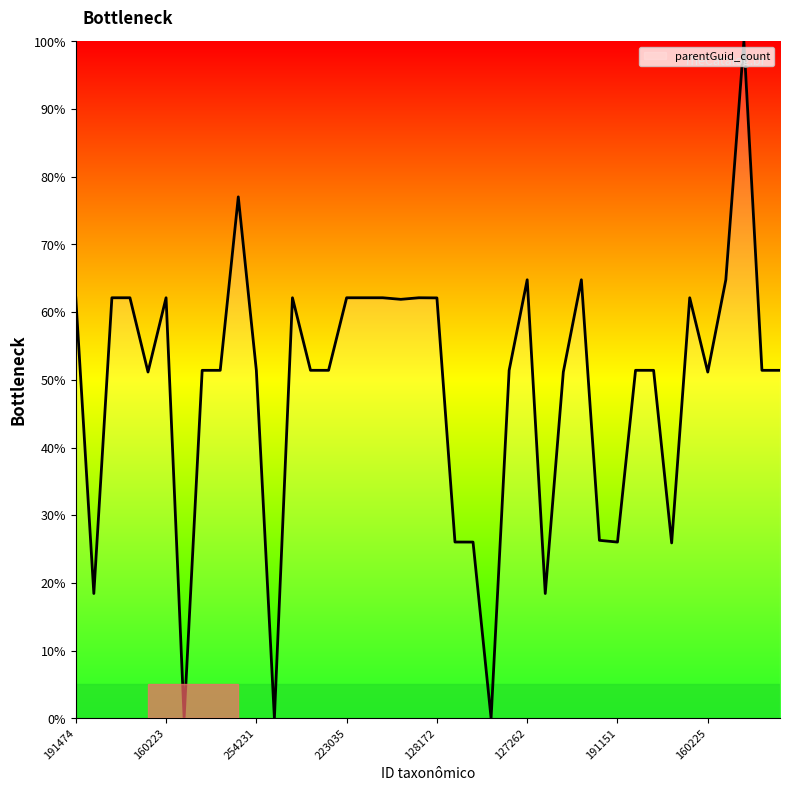

How many categories are shown in the chart?

40